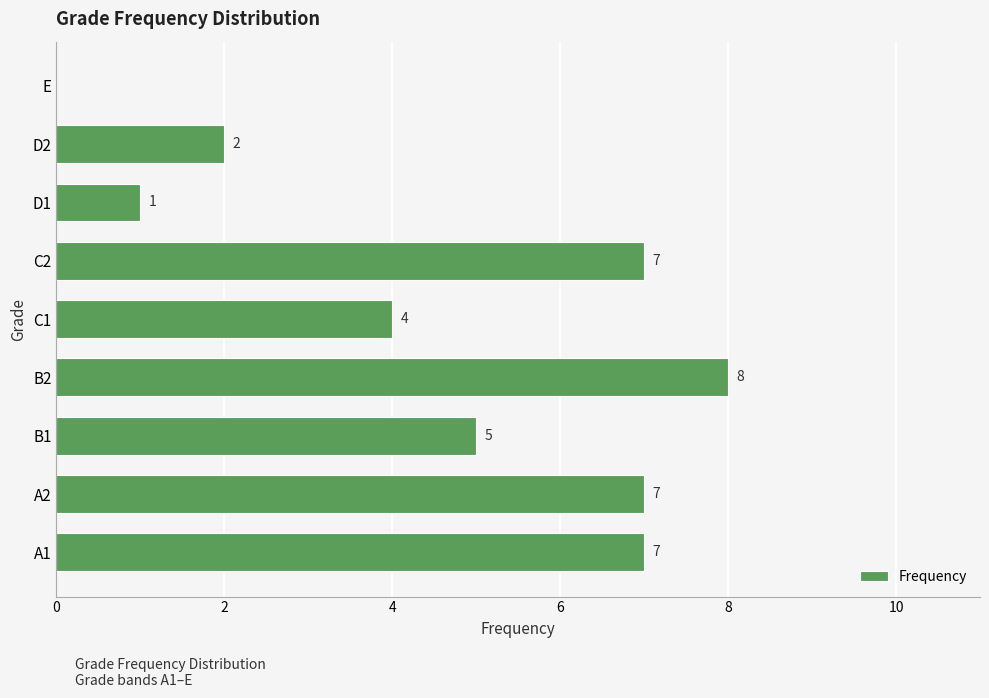

The value at A1 is 7. True or false?

True